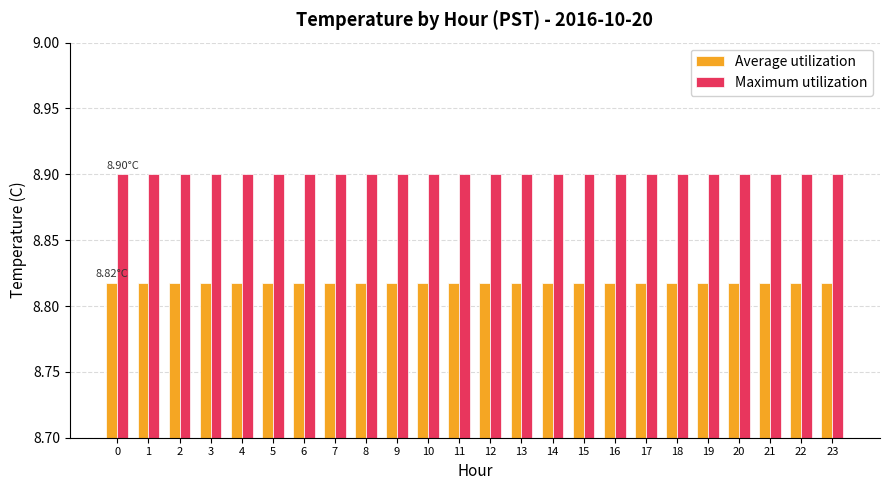

Which series has the largest total across all categories?

Maximum utilization